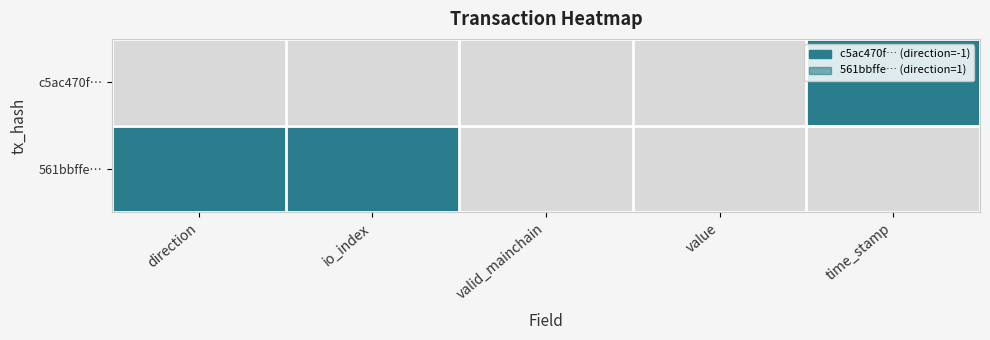

Which has a higher value, value or time_stamp?

time_stamp